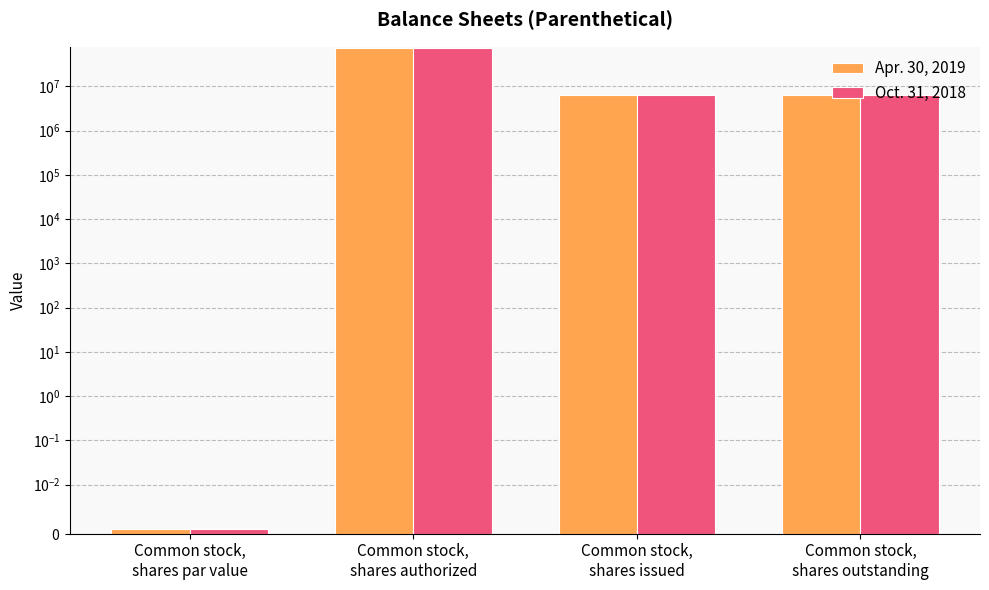

Where does the Oct. 31, 2018 series first go above 6260000?

Common stock,
shares authorized